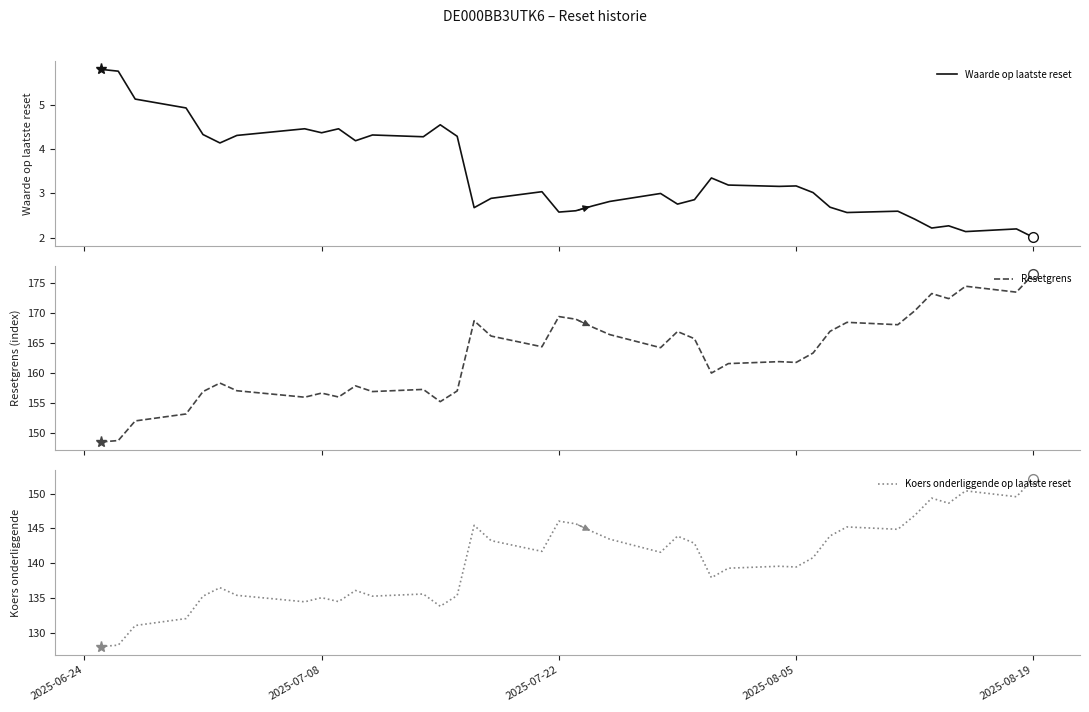

What is the minimum value shown in the chart?

2.0